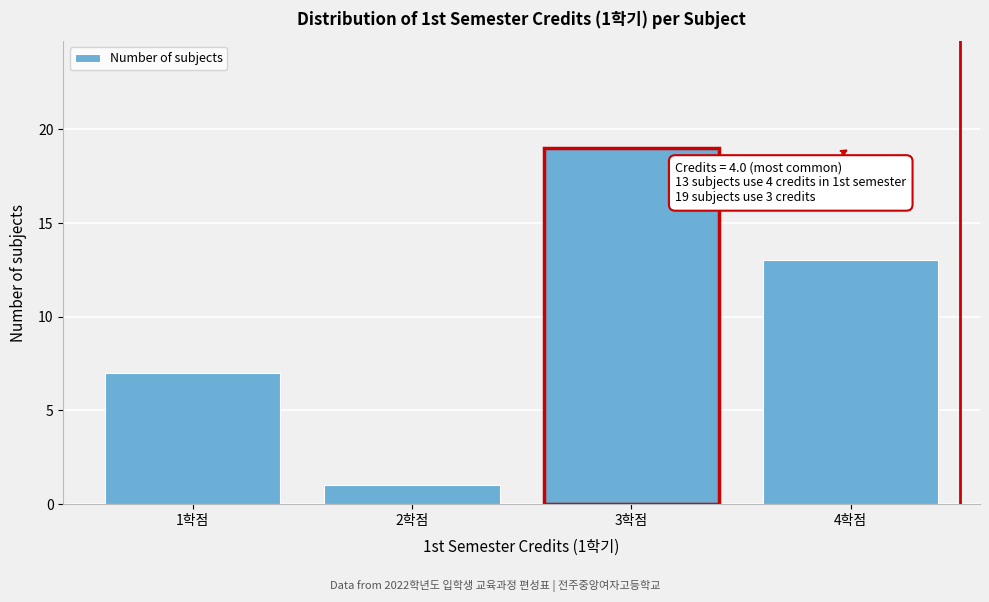

Over which range of the x-axis is the bar tallest?

2.5 to 3.5